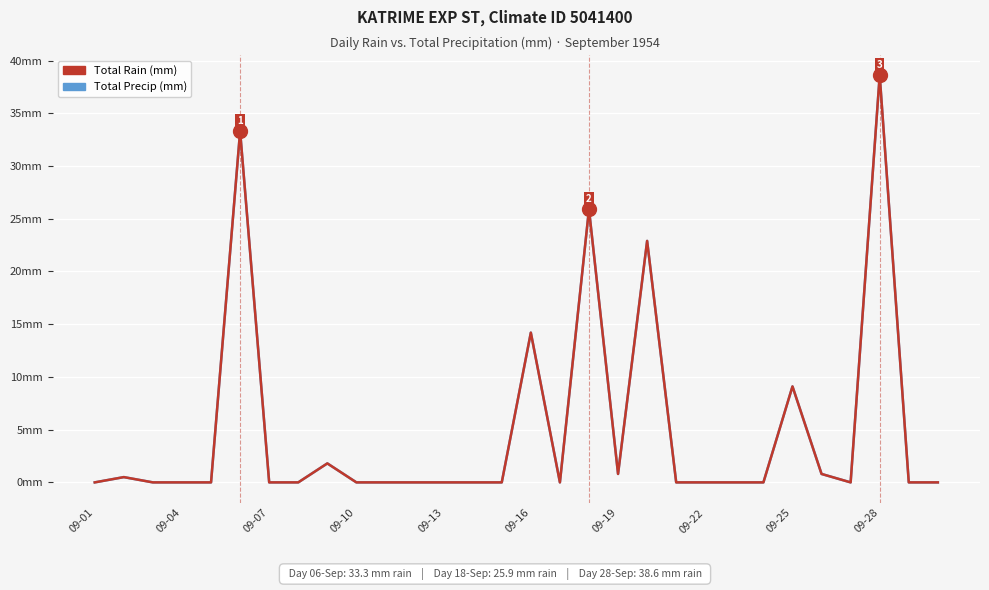

What is the sum of all Total Rain (mm) values?

147.9